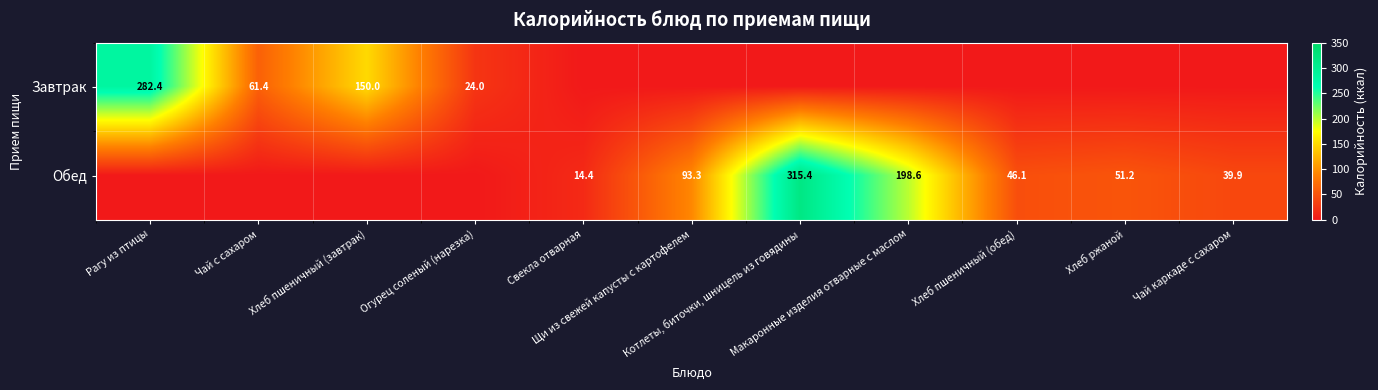

Count the number of data series in this chart.

2